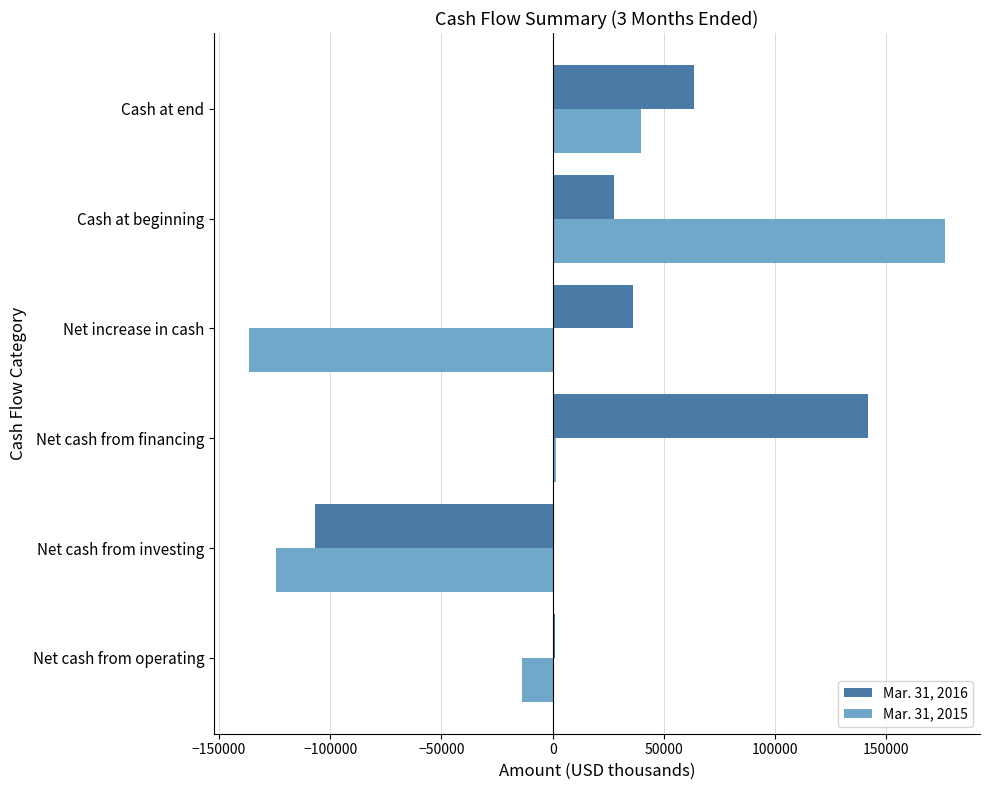

True or false: Mar. 31, 2016 has a value of -29077 at Net cash from investing.

False